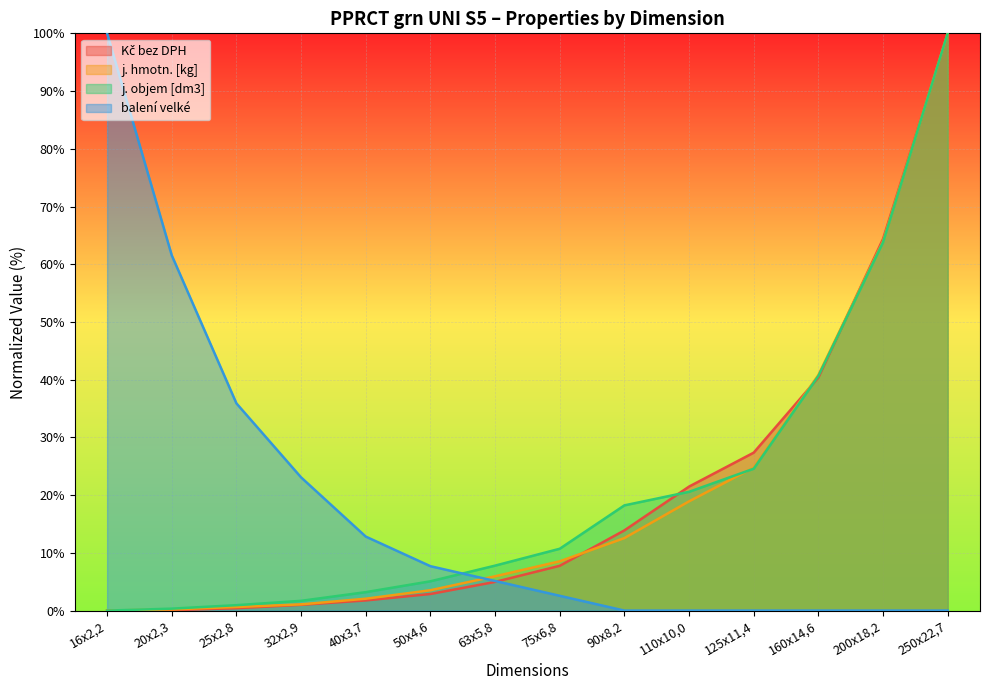

What is the total value across all series at 75x6,8?

29.6